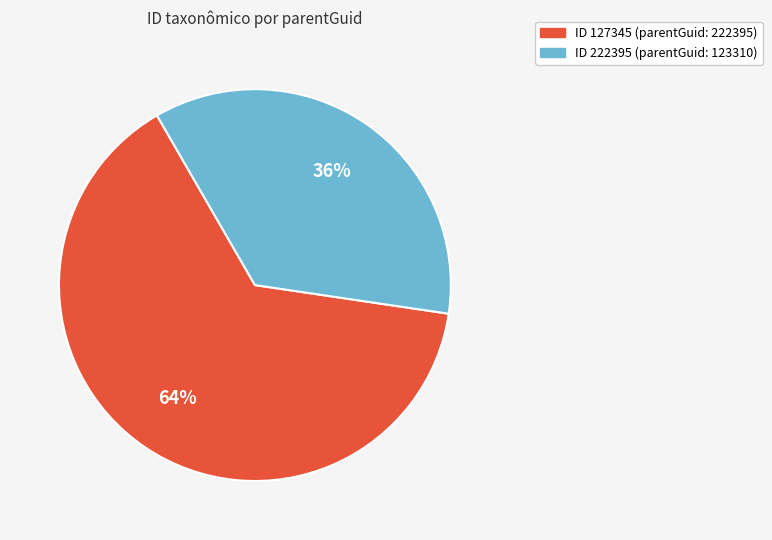

The ID 127345 (parentGuid: 222395) slice represents 74% of the pie. True or false?

False